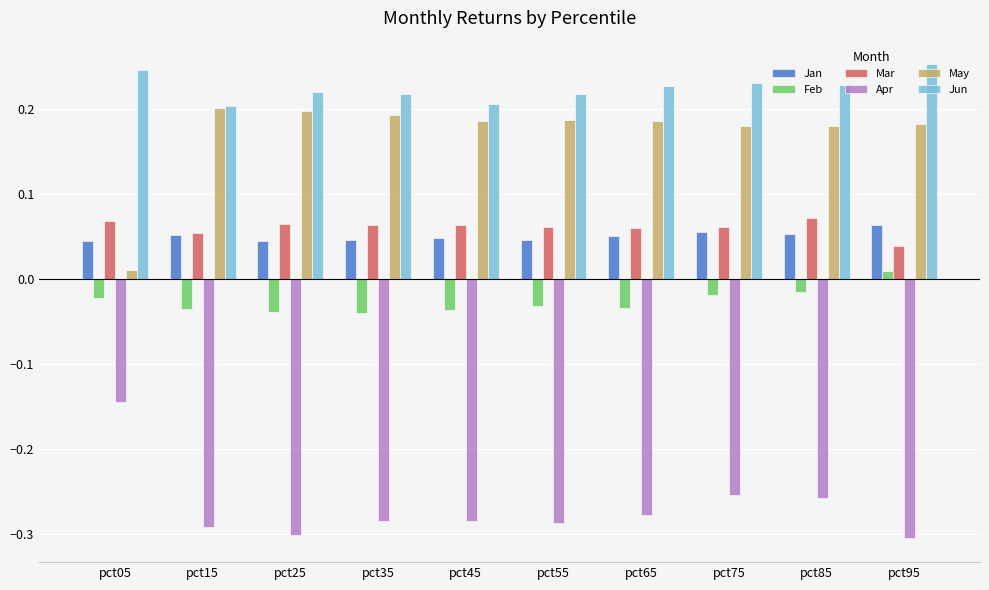

Is the value of May at pct75 greater than the value of Feb at pct65?

Yes